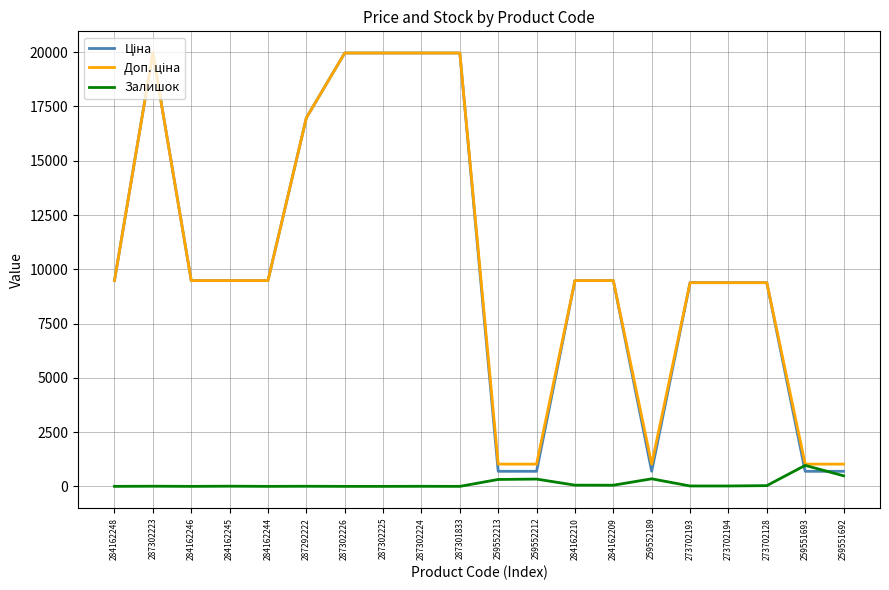

What is the total value across all series at 284162246?

18960.1